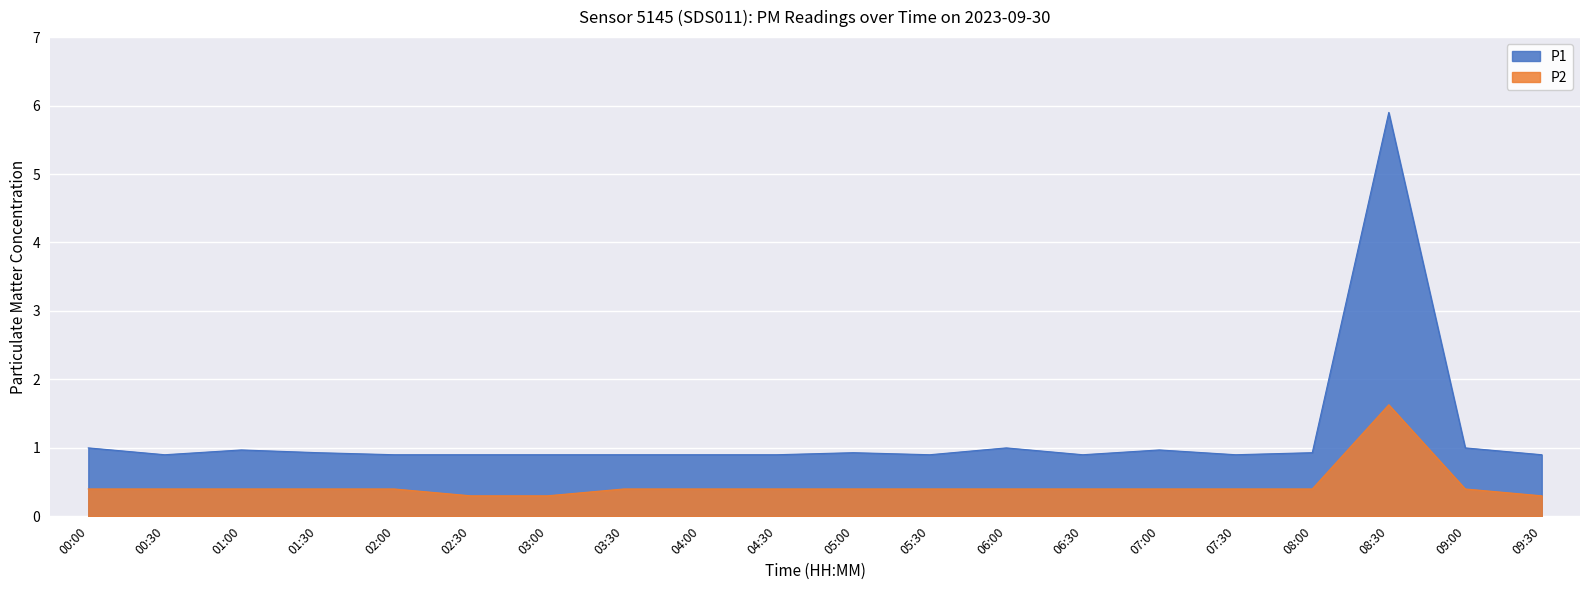

The P1 series shows 0.9 at 02:30. True or false?

True